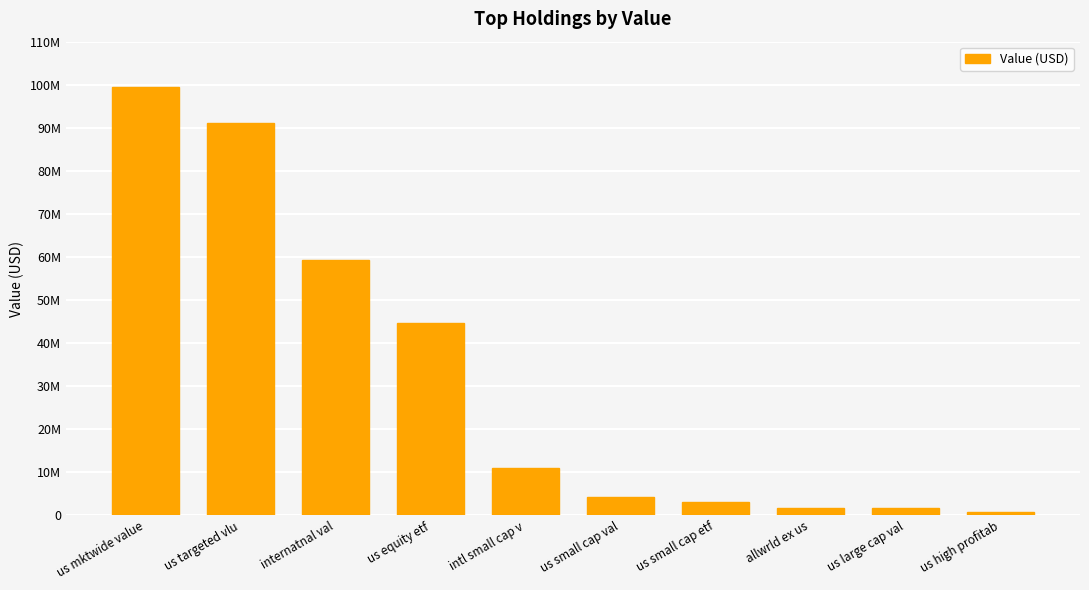

What is the label of the 4th bar from the right?

us small cap etf